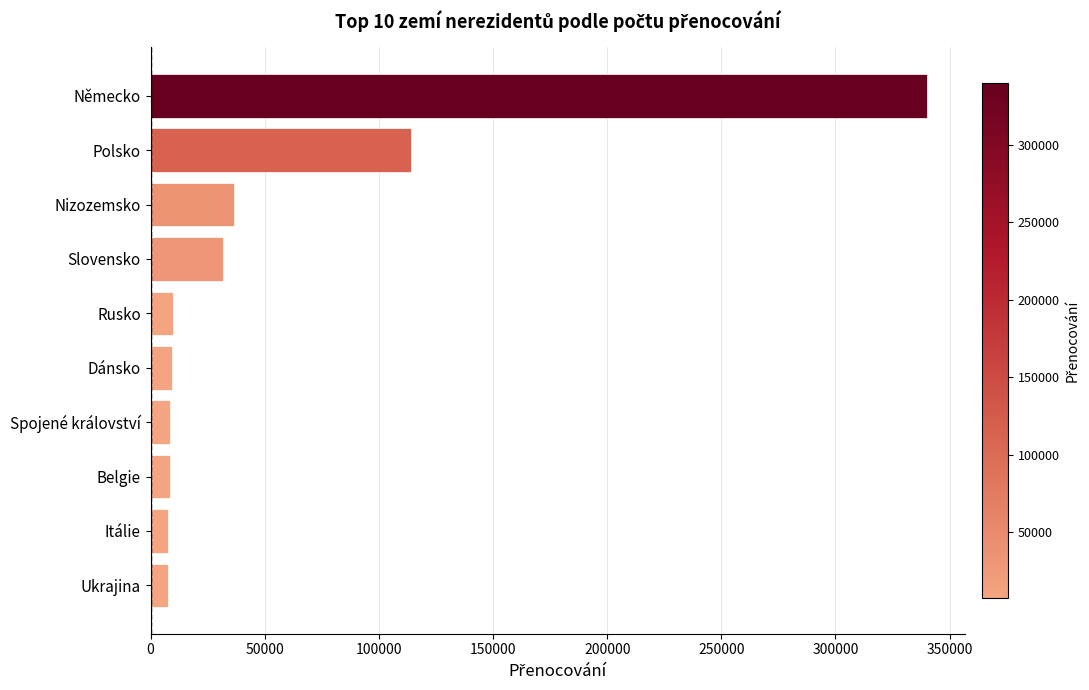

What is the sum of all values?

573182